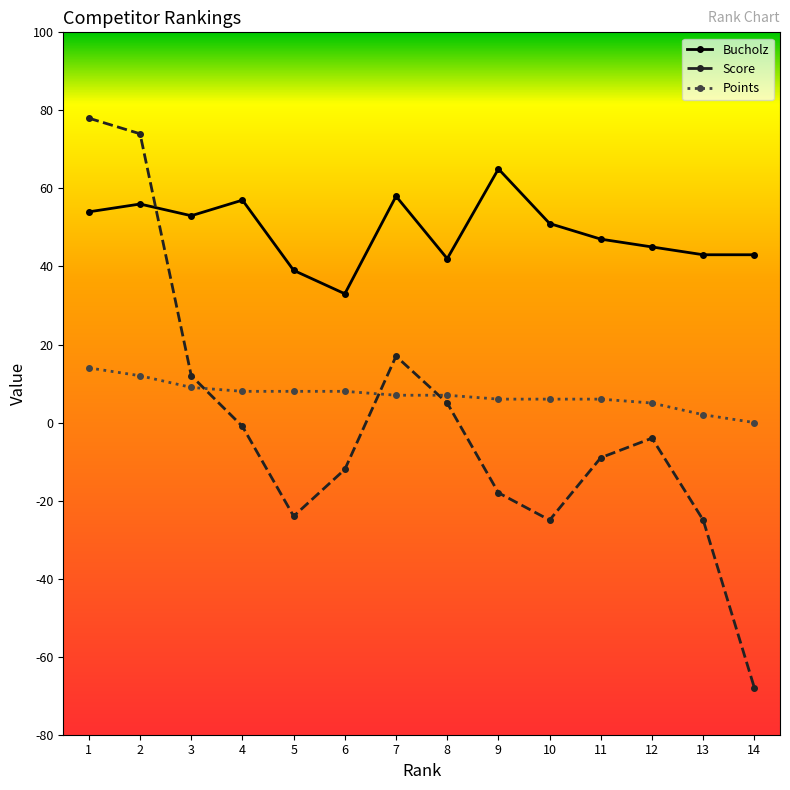

True or false: Bucholz and Points intersect in this chart.

False